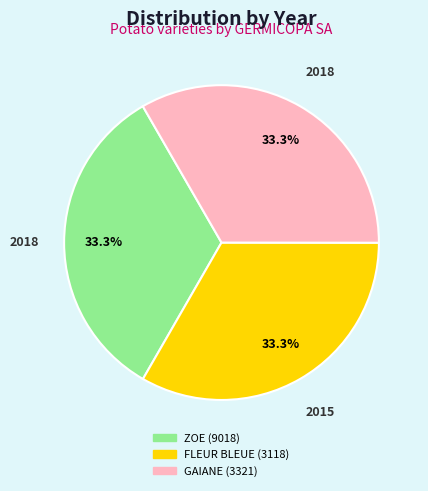

Combined, do GAIANE (3321) and ZOE (9018) account for over 50%?

Yes